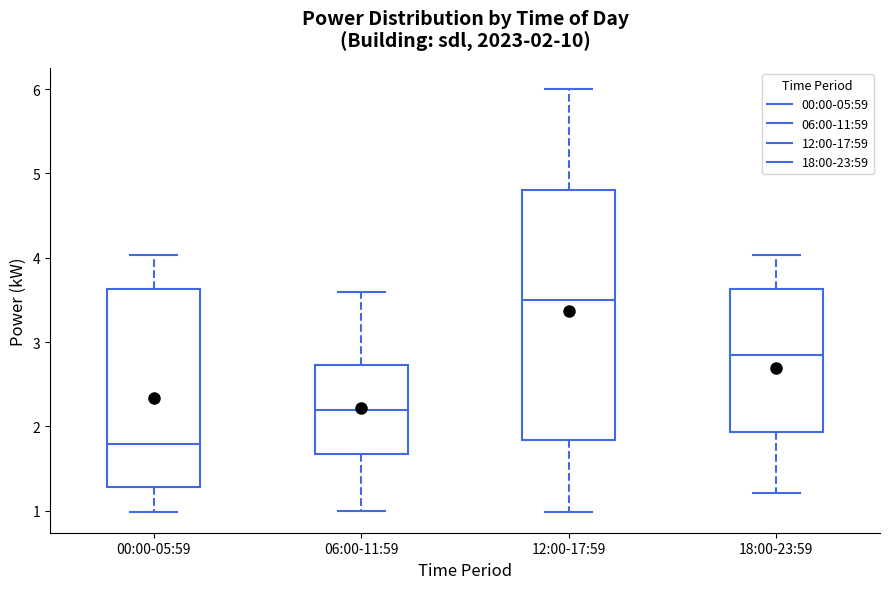

Comparing the boxes themselves (not the whiskers), which one is the tallest?

12:00-17:59